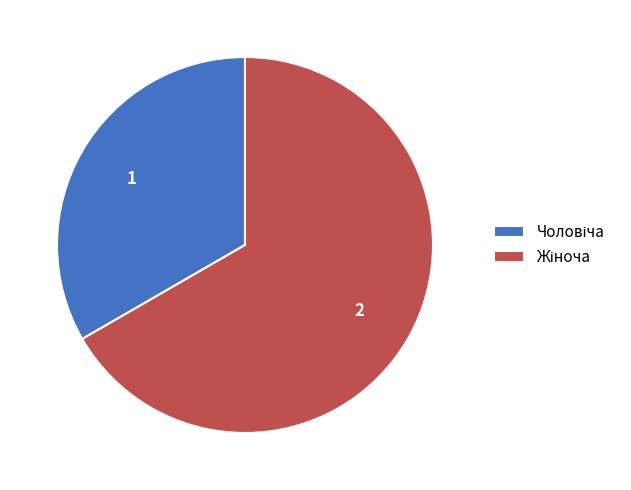

Count the number of slices in the pie.

2